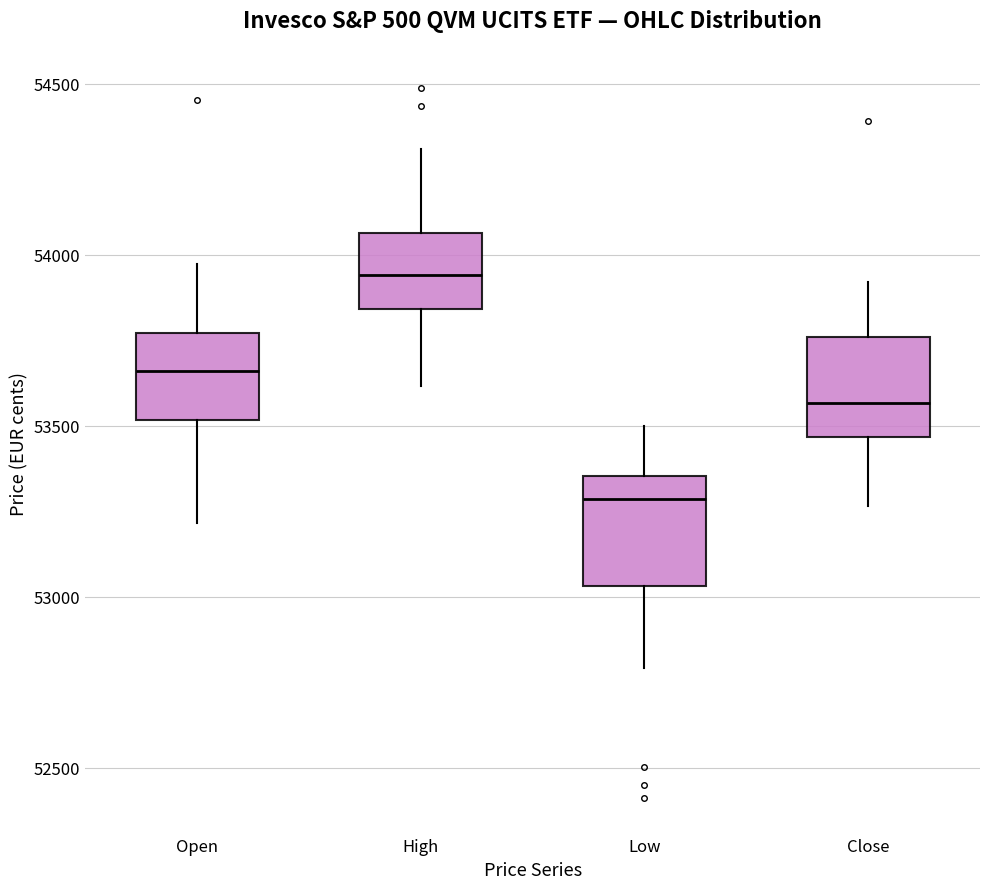

Reading left to right, read every box against the y-axis: the position of its median line, the range the box covers, and the ends of its whiskers. The values are not printed on the chart, so give them approximately, as read against the axis.

Open: median 53650, box 53500 to 53750, whiskers 53200 to 53950
High: median 53950, box 53850 to 54050, whiskers 53600 to 54300
Low: median 53300, box 53050 to 53350, whiskers 52800 to 53500
Close: median 53550, box 53450 to 53750, whiskers 53250 to 53900